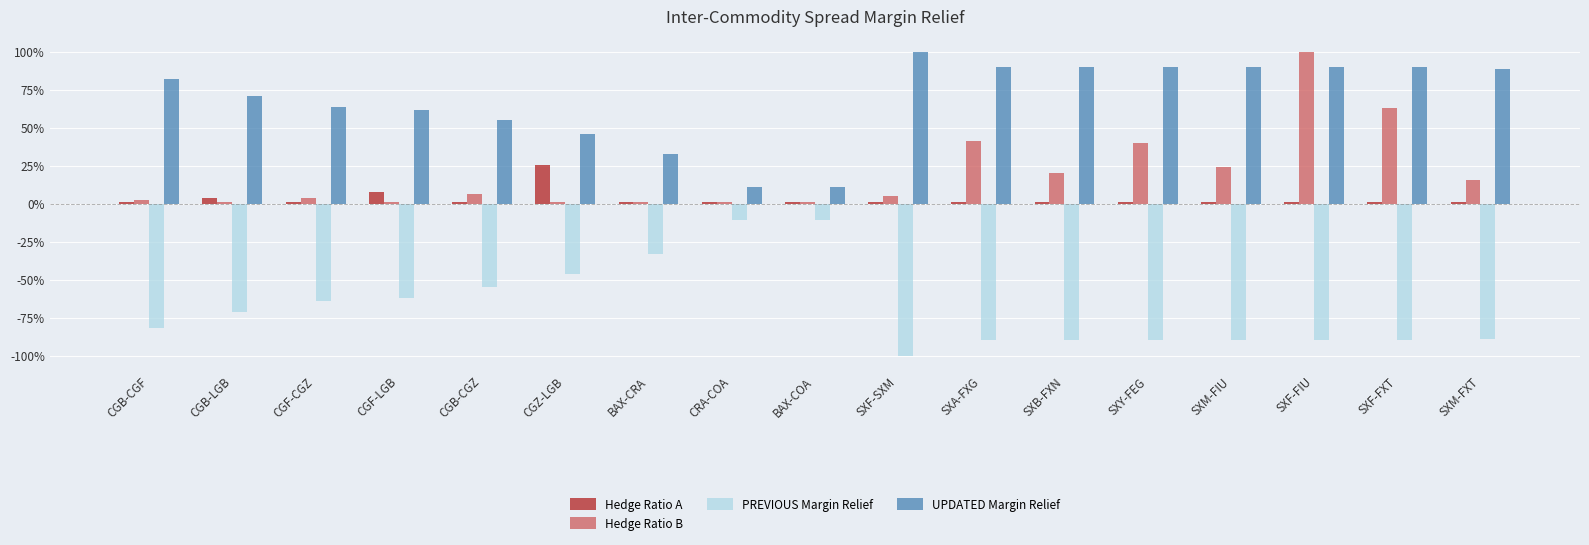

What are all the series names shown in the legend?

Hedge Ratio A, Hedge Ratio B, PREVIOUS Margin Relief, UPDATED Margin Relief